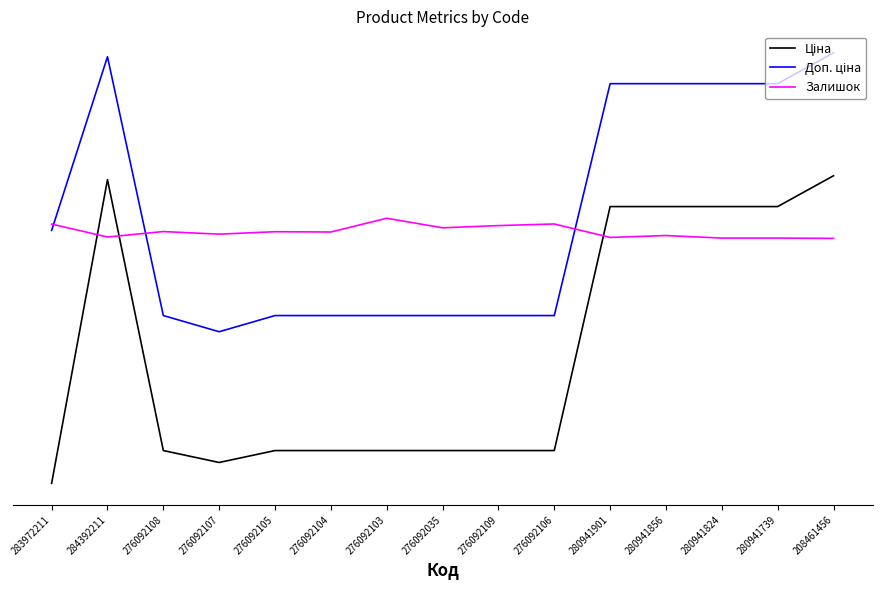

Which series has the largest total across all categories?

Доп. ціна